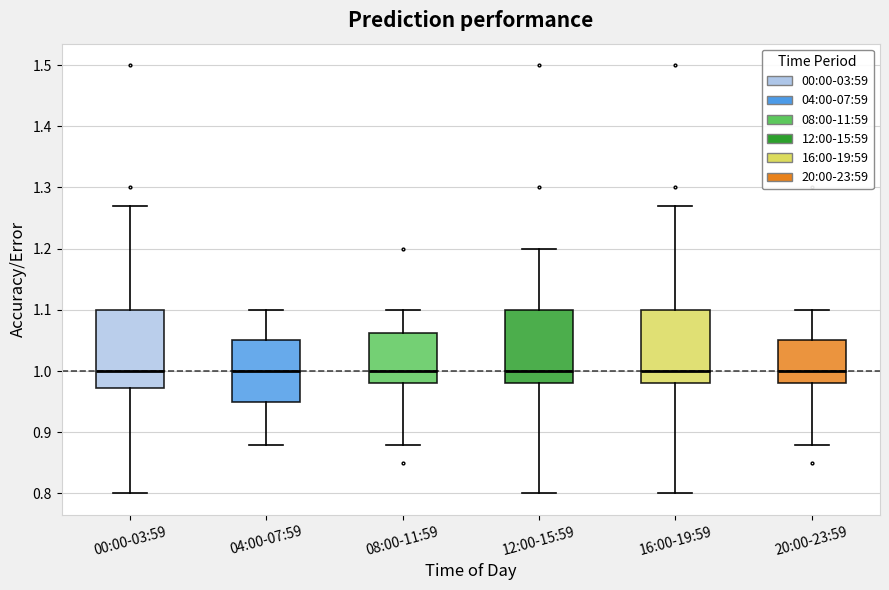

Reading left to right, transcribe this box plot: for each box, give where its median line is, the range the box spans, and where its two whiskers end, as read against the y-axis. The values are not printed on the chart, so give them approximately, as read against the axis.

00:00-03:59: median 1.00, box 0.97 to 1.10, whiskers 0.80 to 1.27
04:00-07:59: median 1.00, box 0.95 to 1.05, whiskers 0.88 to 1.10
08:00-11:59: median 1.00, box 0.98 to 1.06, whiskers 0.88 to 1.10
12:00-15:59: median 1.00, box 0.98 to 1.10, whiskers 0.80 to 1.20
16:00-19:59: median 1.00, box 0.98 to 1.10, whiskers 0.80 to 1.27
20:00-23:59: median 1.00, box 0.98 to 1.05, whiskers 0.88 to 1.10